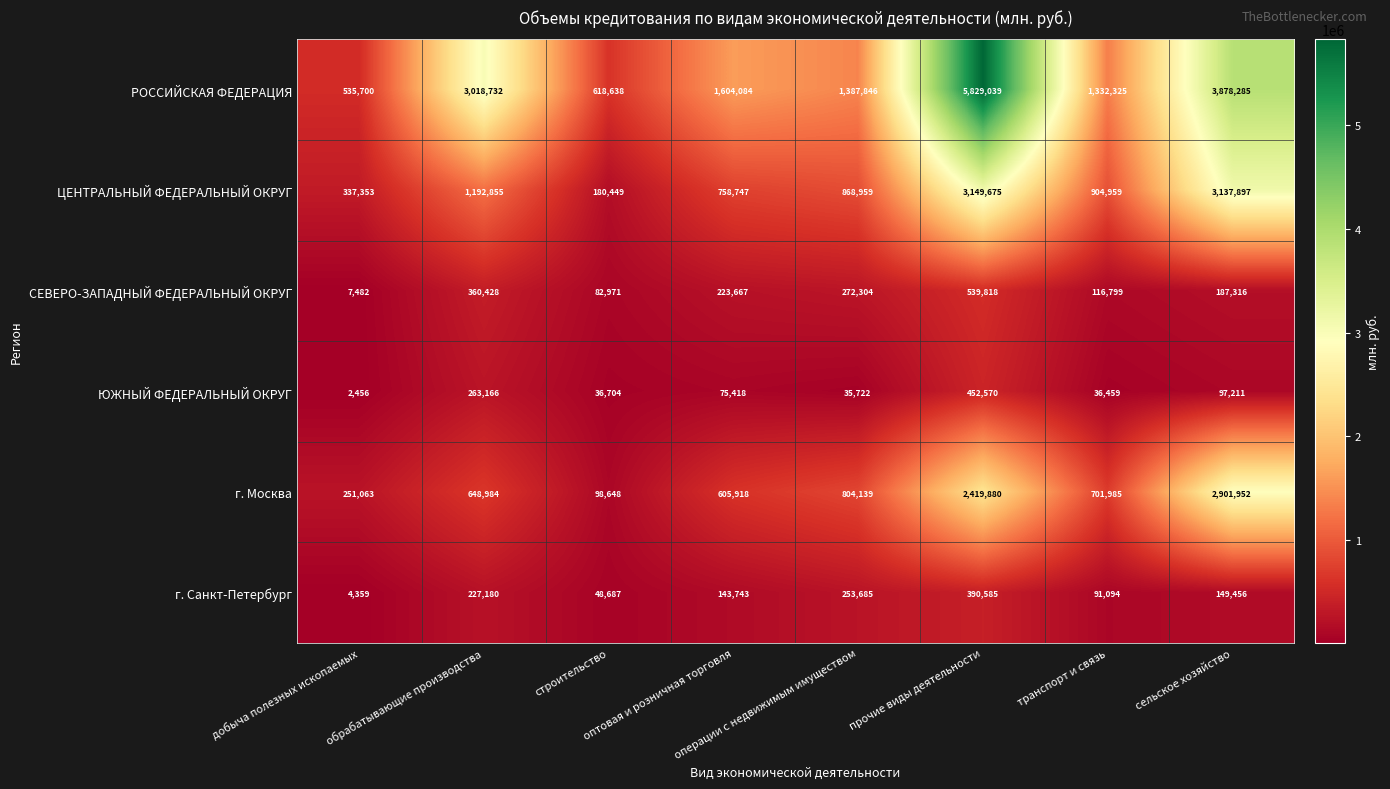

At how many categories does at least one series exceed 1572780?

4